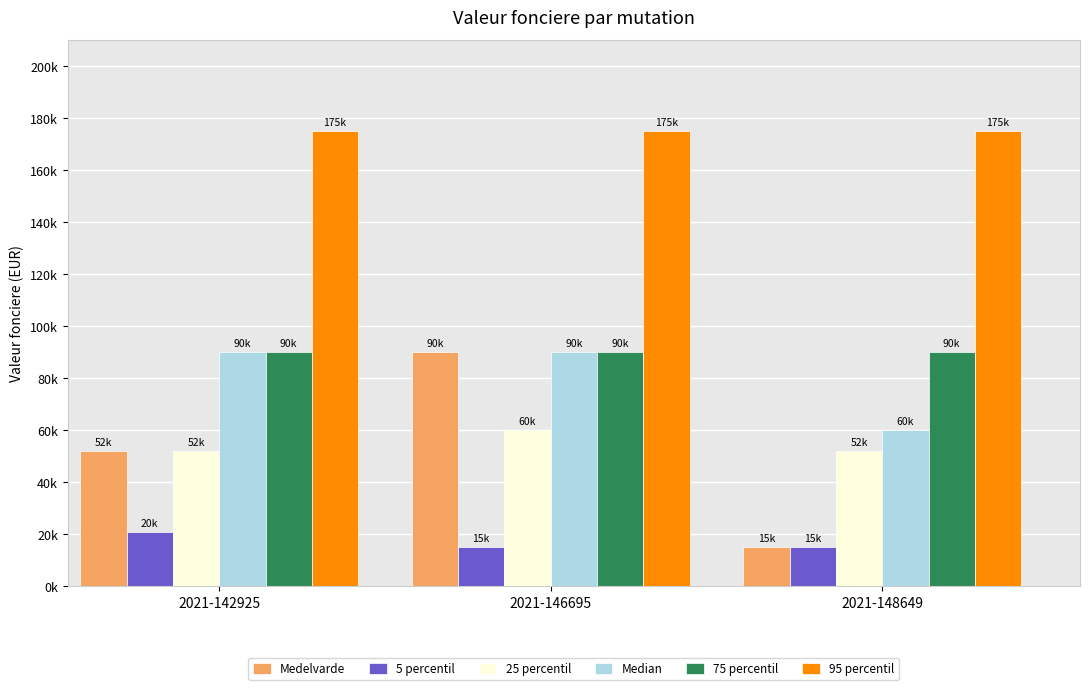

Are the bars horizontal?

No